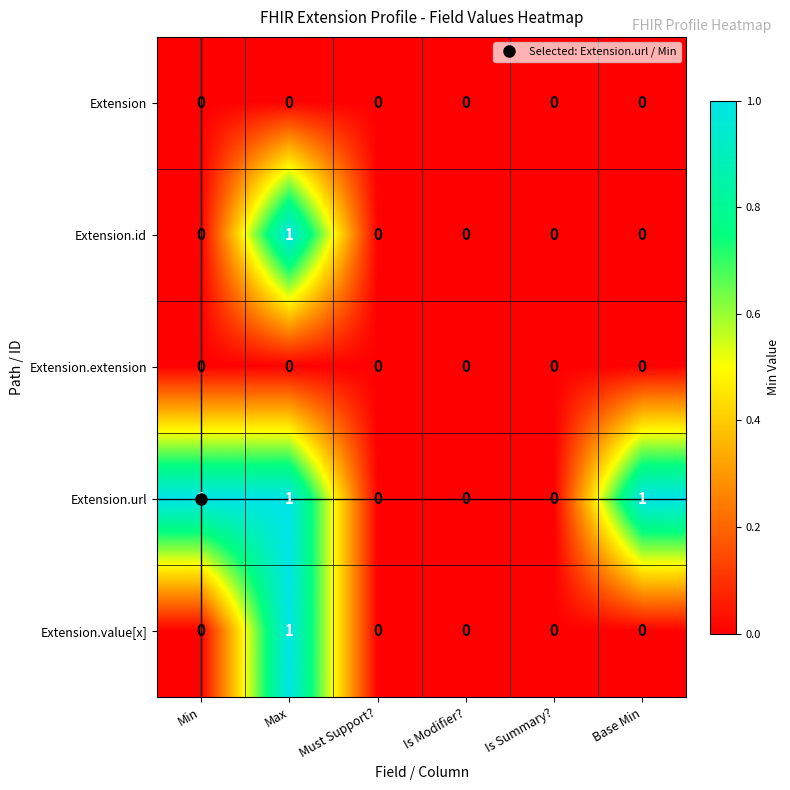

Is it true that Extension.extension equals 0 at Max?

True